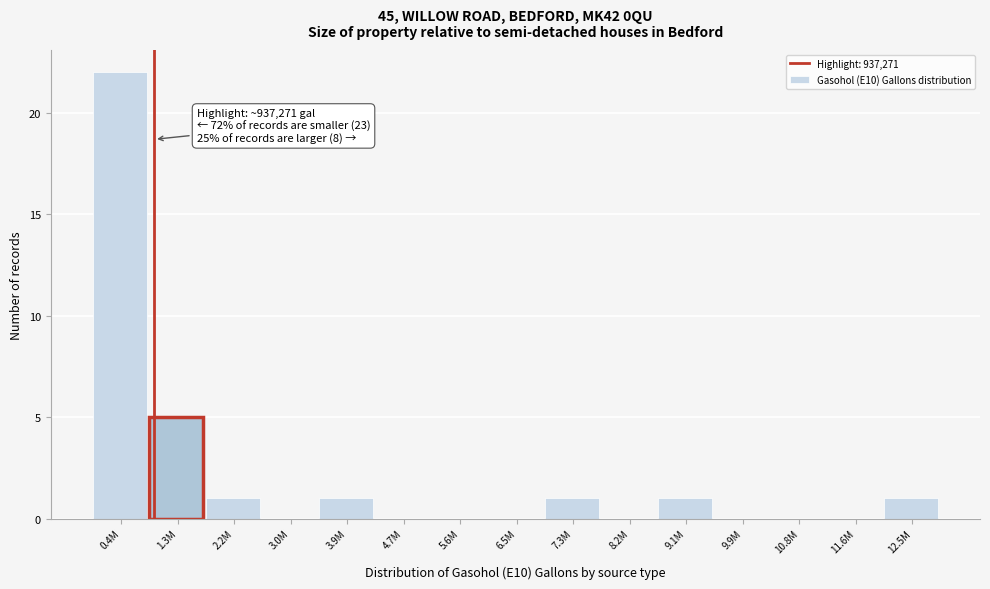

Reading left to right, what are all the values shown in this chart?

0.4M=22	1.3M=5	2.2M=1	3.0M=0	3.9M=1	4.7M=0	5.6M=0	6.5M=0	7.3M=1	8.2M=0	9.1M=1	9.9M=0	10.8M=0	11.6M=0	12.5M=1